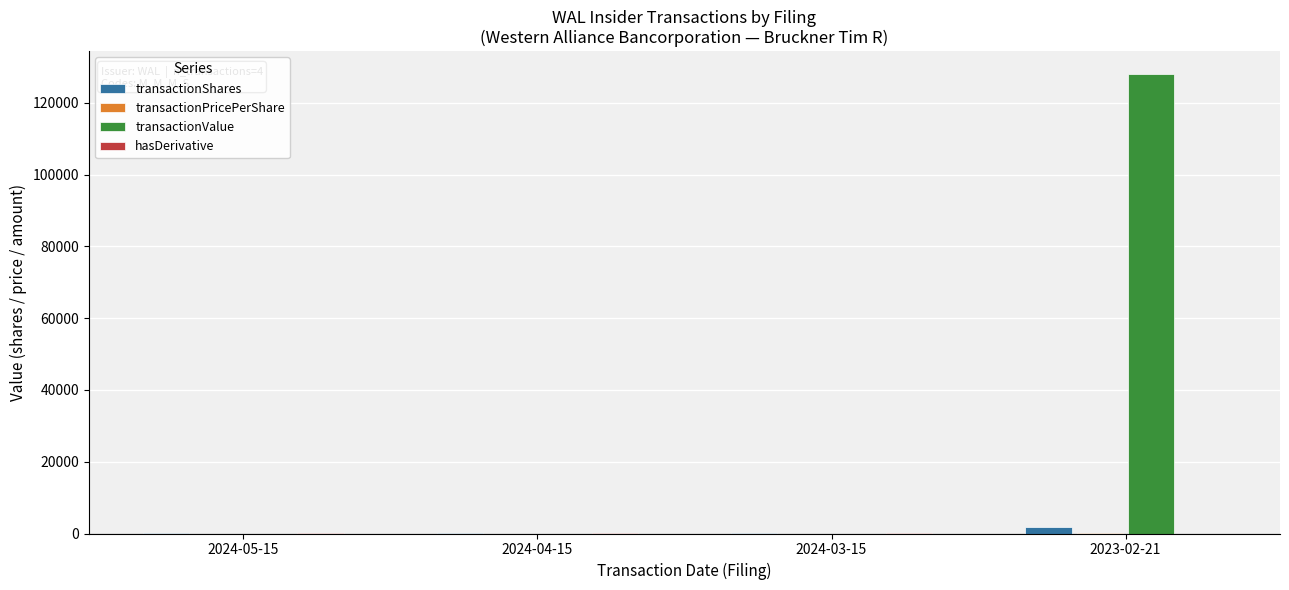

Does the chart contain stacked bars?

No